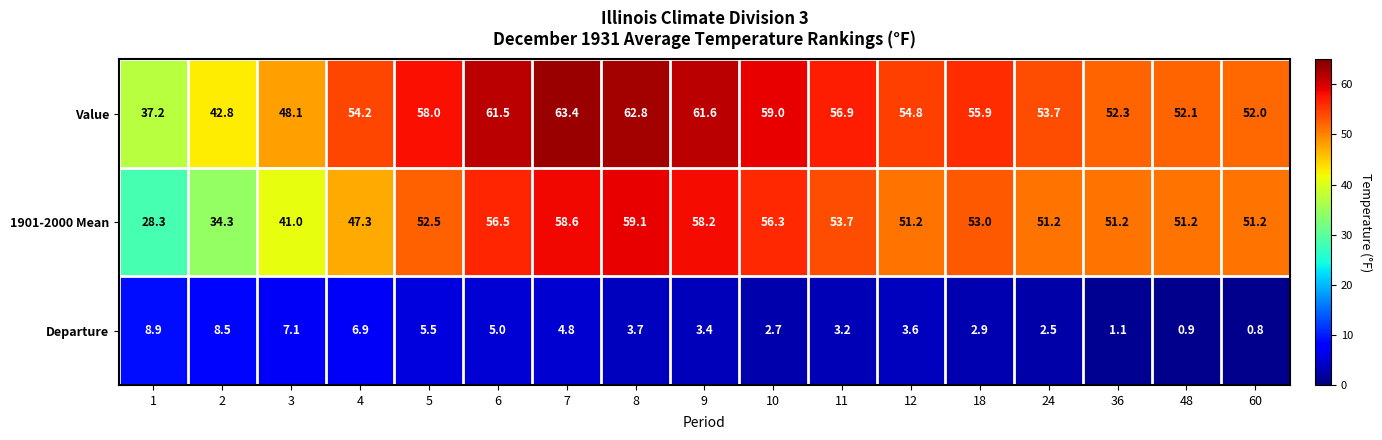

At which label is Value closest to 50?

3